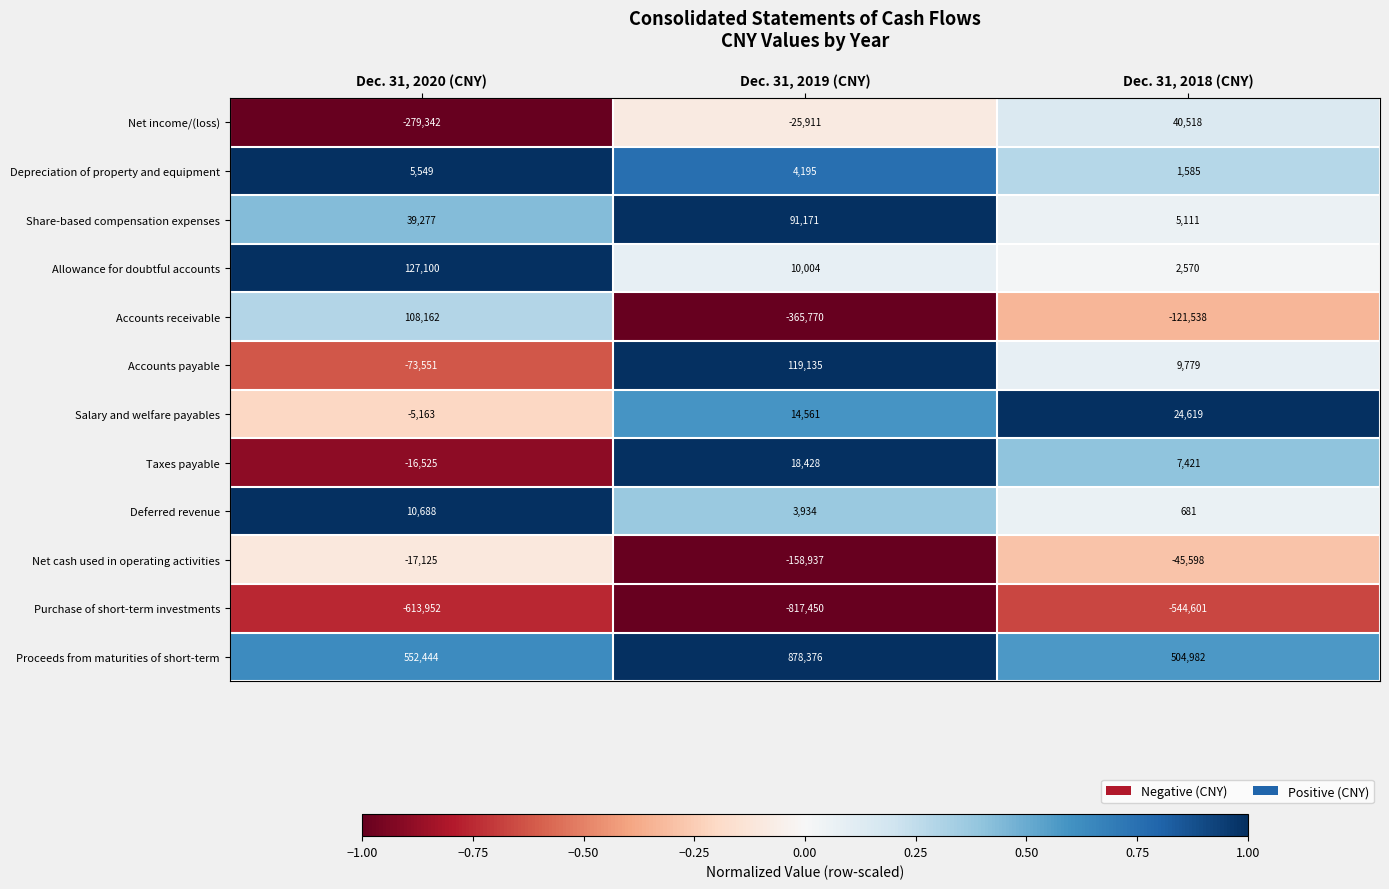

How many values in the Net cash used in operating activities series exceed -45598?

1